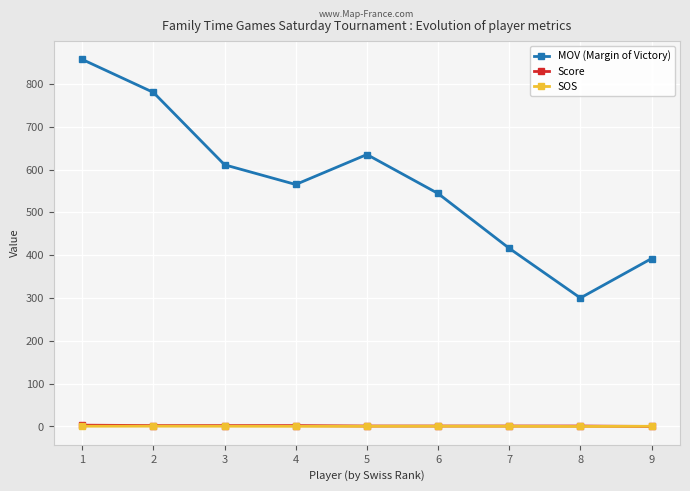

How many intersections are there between Score and SOS?

1